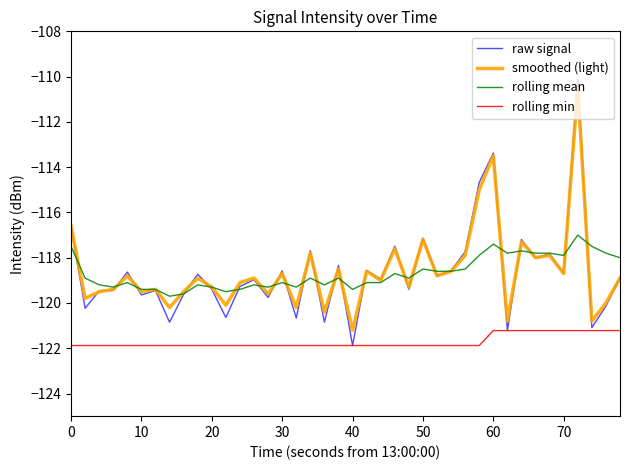

Which series ends up on top after the final intersection of raw signal and rolling mean?

rolling mean